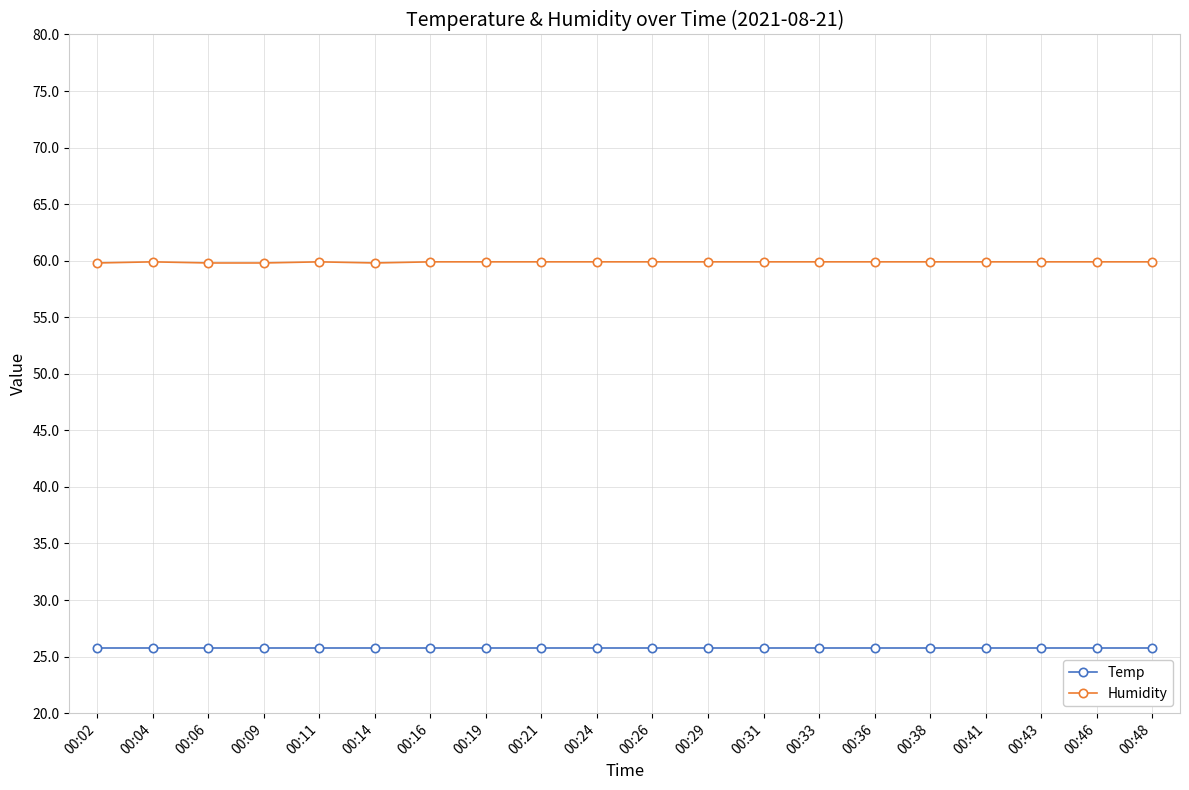

What is the value of the Humidity point at the 13th from the left?

59.9